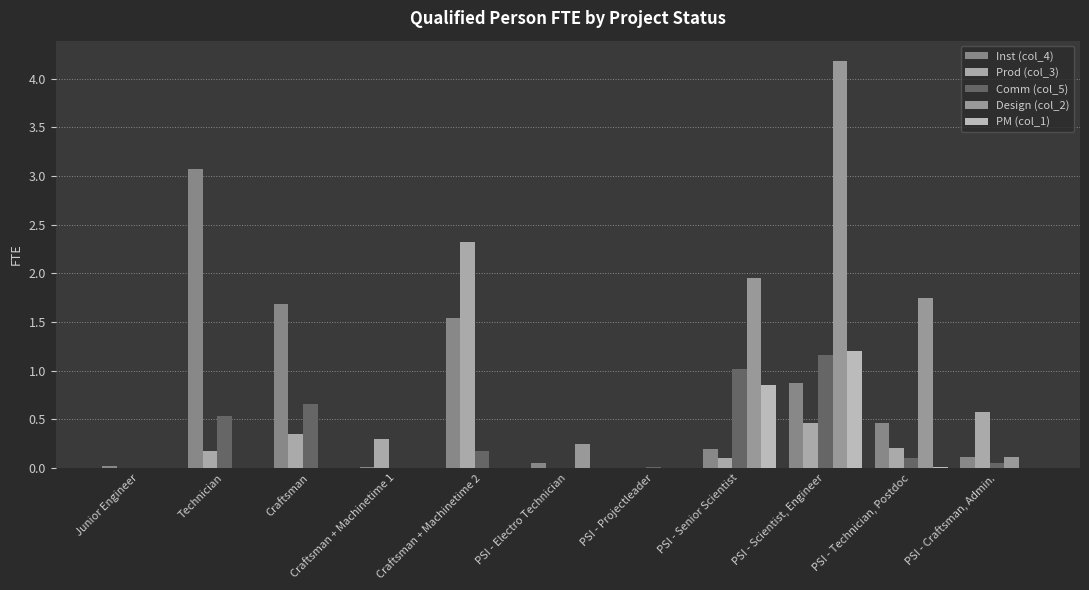

What is the average value of the Comm (col_5) series?

0.3